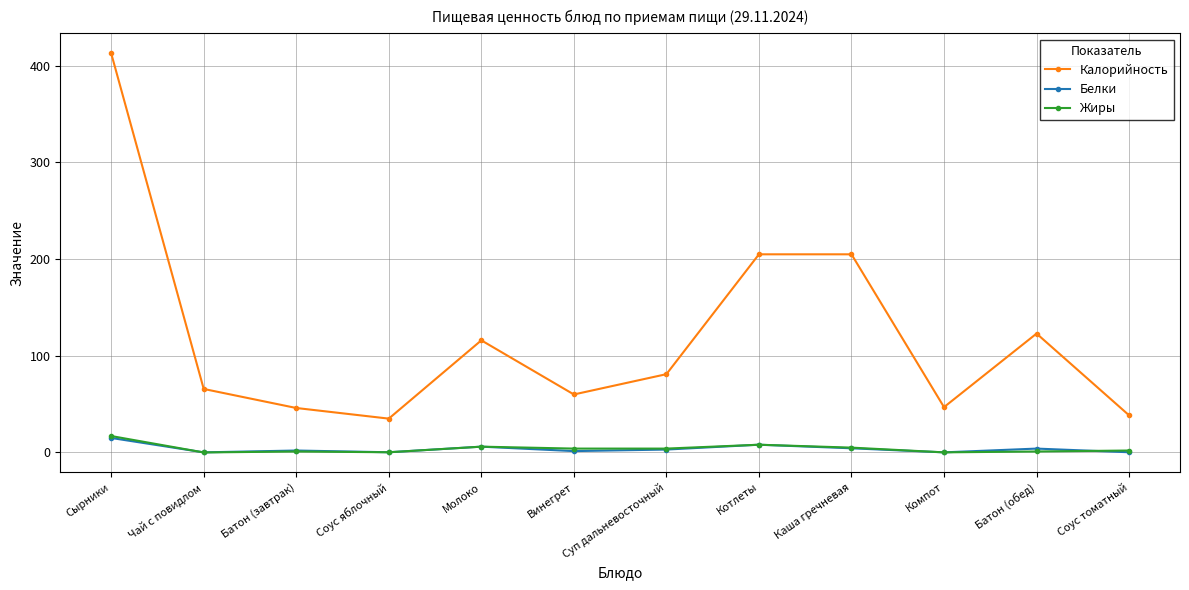

How many categories are shown in the chart?

12